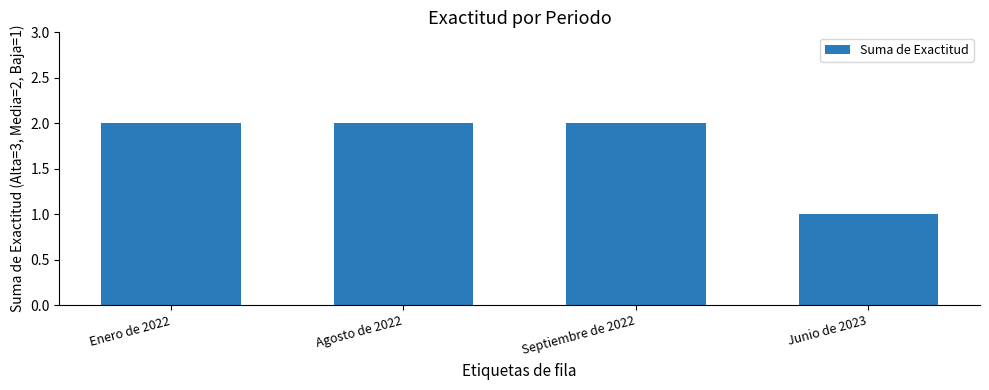

Where is the data nearest to the value 1?

Junio de 2023